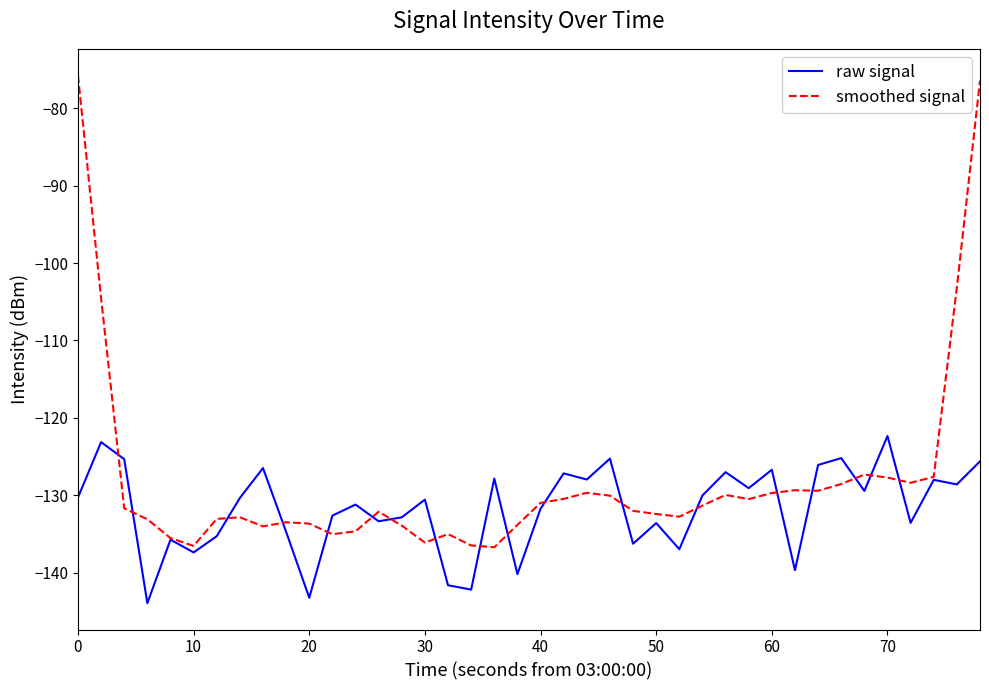

What is the smallest value displayed?

-143.9